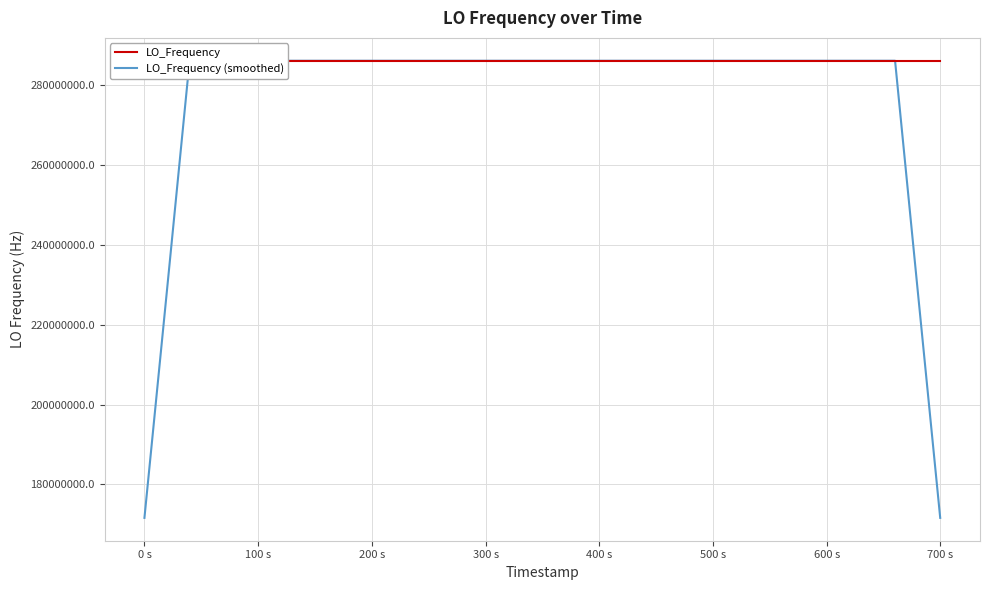

What is the maximum value for LO_Frequency (smoothed)?

286047001.6